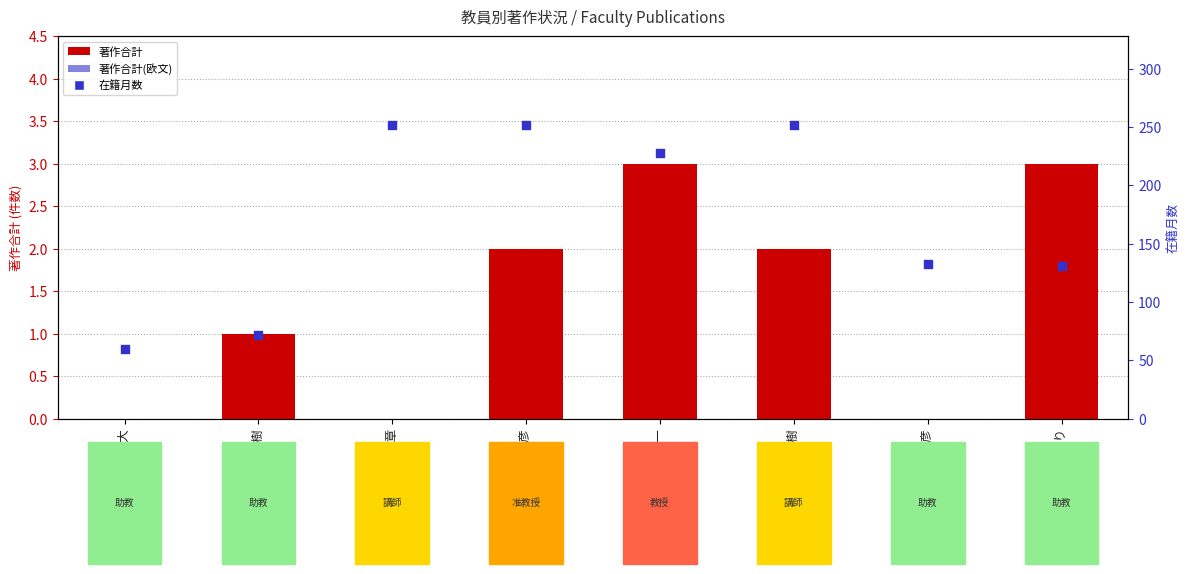

At which category is the sum across all series the highest?

細木 秀彦